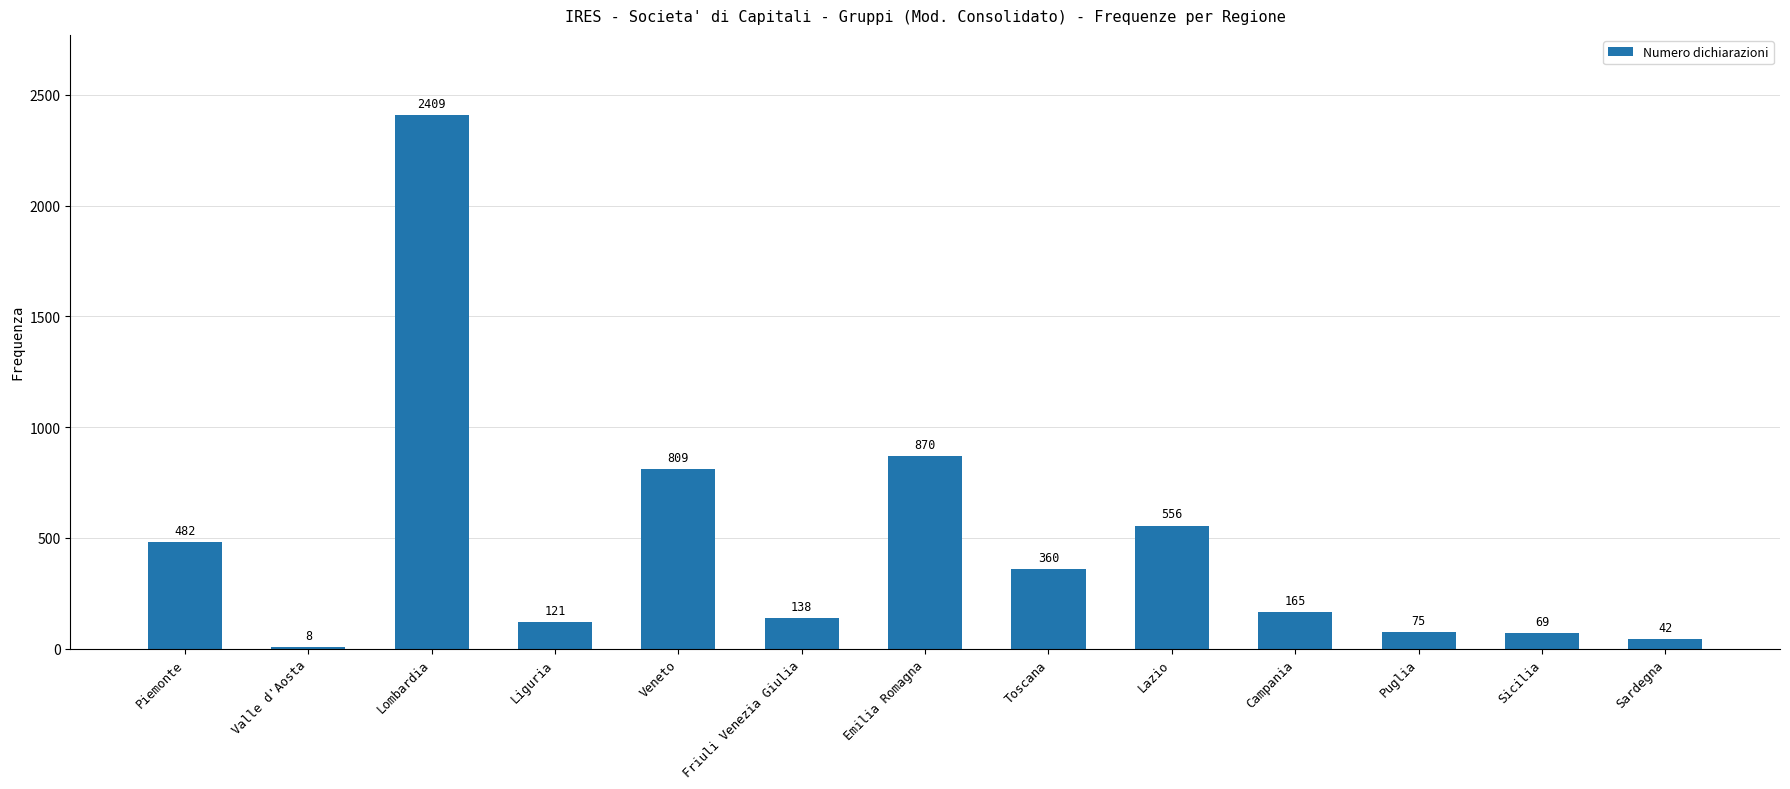

The value at Valle d'Aosta is 8. True or false?

True